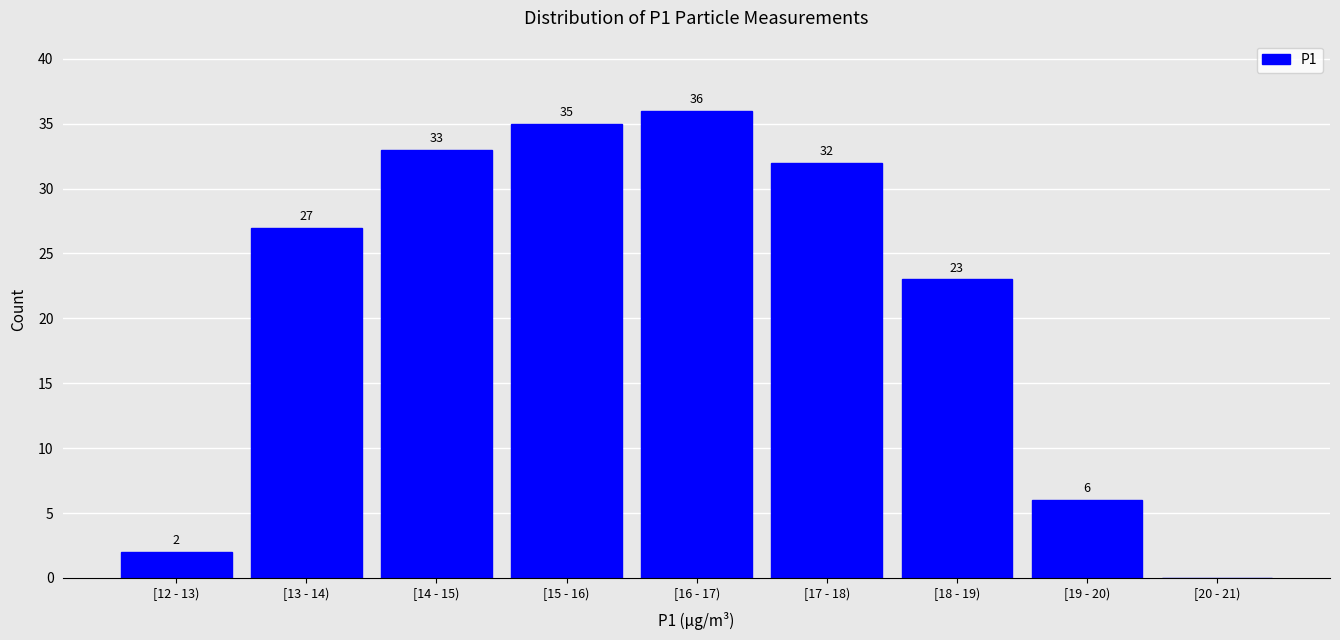

Reading left to right, list all the values displayed in this chart.

[12 - 13)=2	[13 - 14)=27	[14 - 15)=33	[15 - 16)=35	[16 - 17)=36	[17 - 18)=32	[18 - 19)=23	[19 - 20)=6	[20 - 21)=0